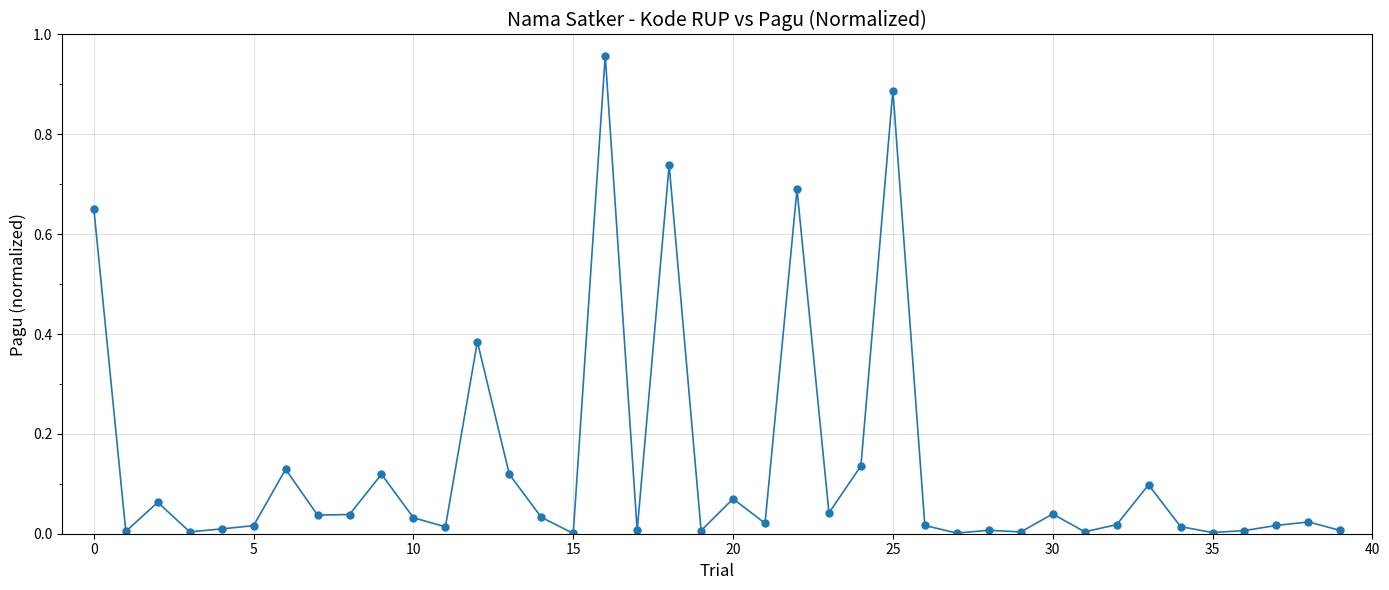

True or false: the data has more than 1 interior local peaks.

True